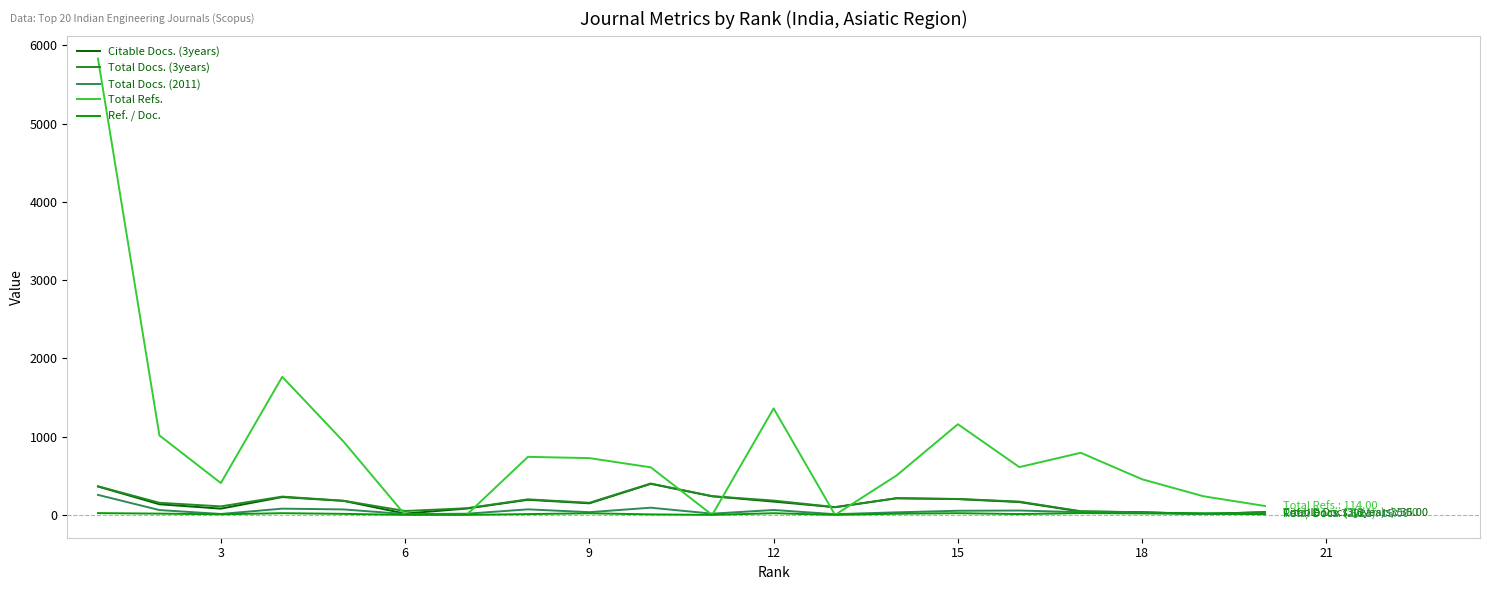

What is the greatest value displayed?

5832.0